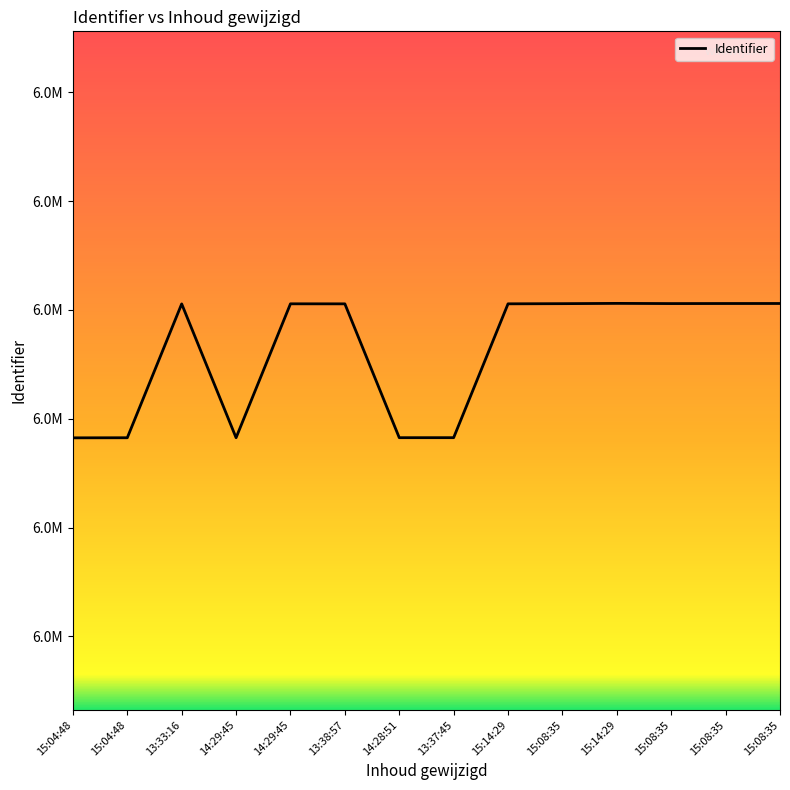

What is the difference between the maximum and minimum values?

24711